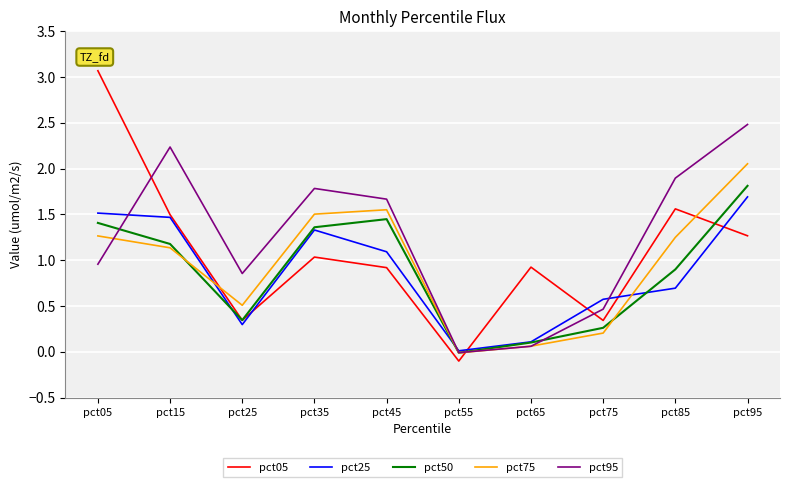

Rank the series by their maximum value, from highest to lowest.

pct05, pct95, pct75, pct50, pct25